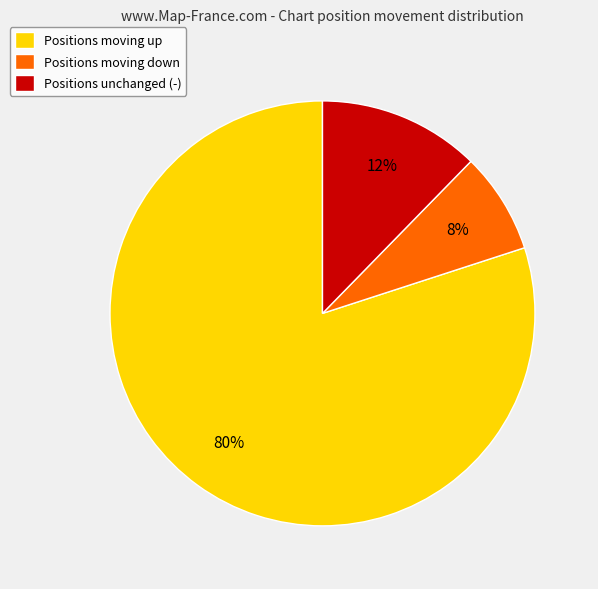

To the nearest percent, what is the difference between the largest and smallest slice percentages?

72%